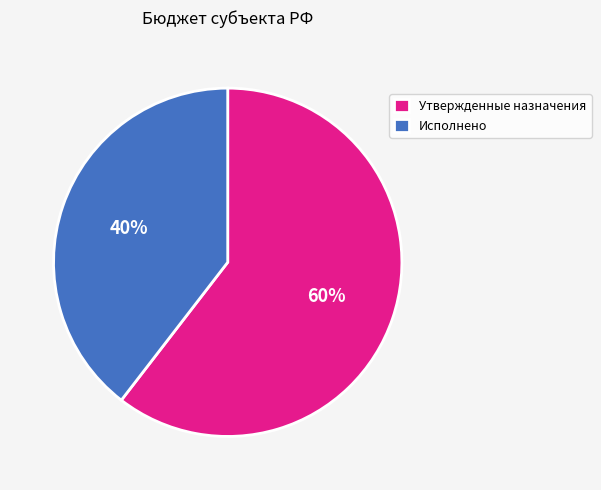

Approximately how many times larger is the value at Утвержденные назначения compared to Исполнено?

1.5